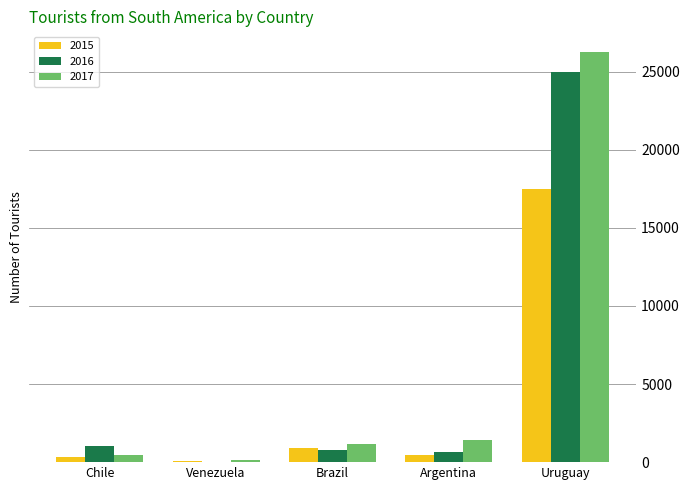

How many categories are shown in the chart?

5